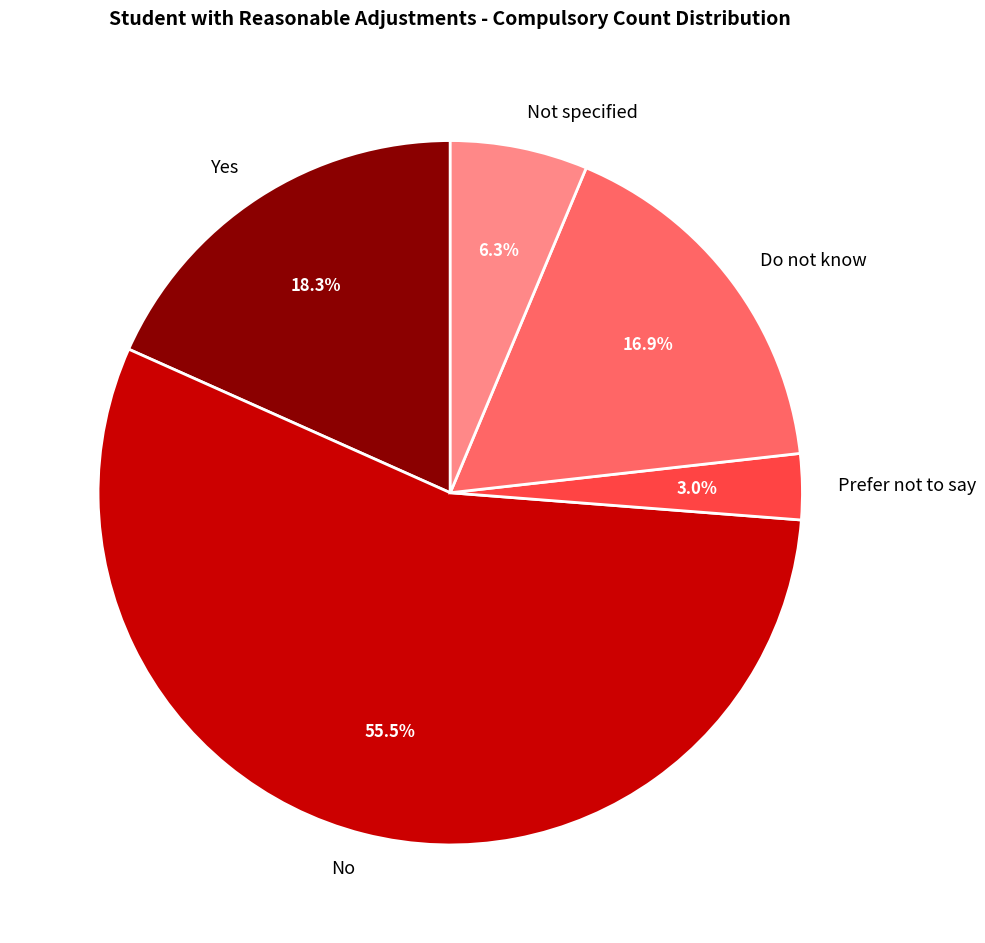

Which slice is the largest?

No